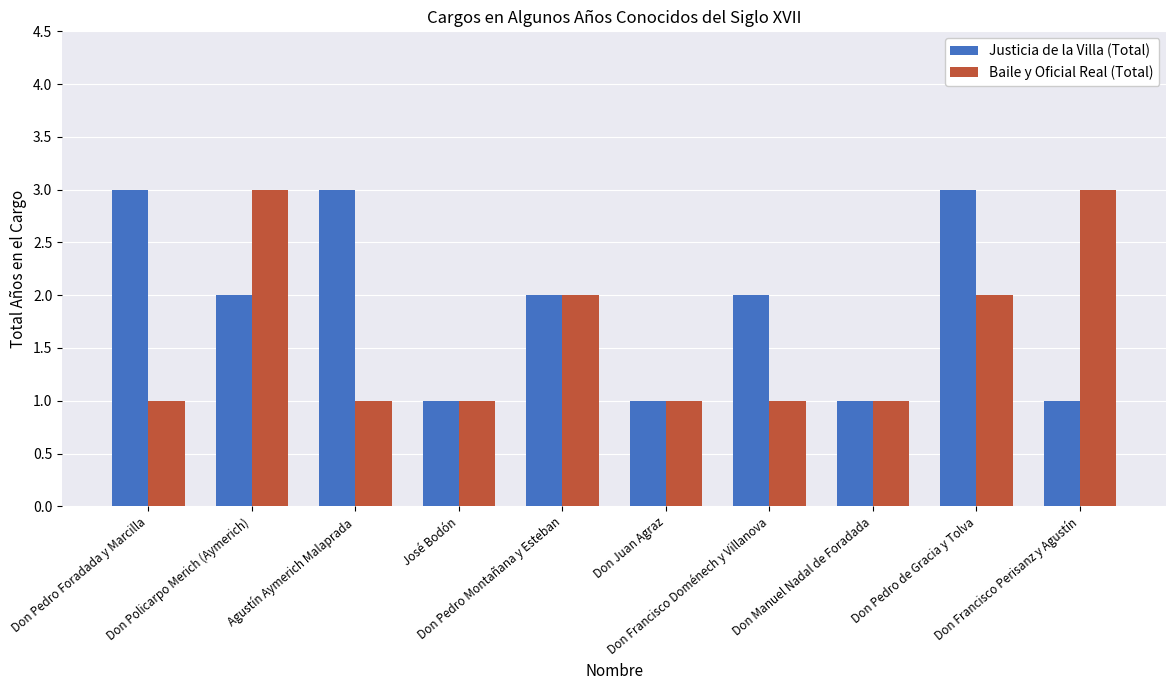

What is the difference between the maximum and second lowest values in the Justicia de la Villa (Total) series?

2